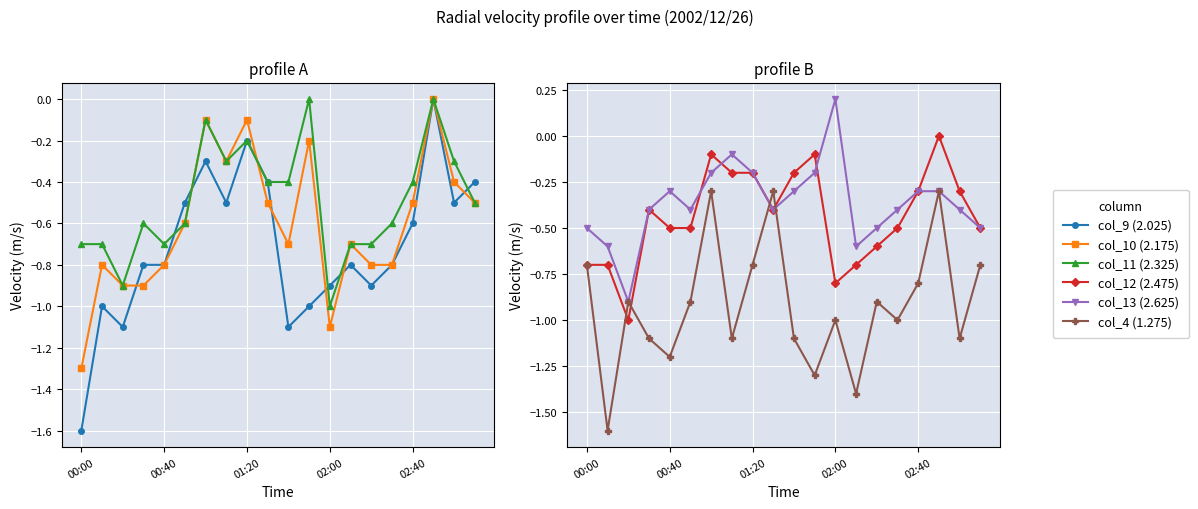

Which category has the highest value in the col_4 (1.275) series?

6